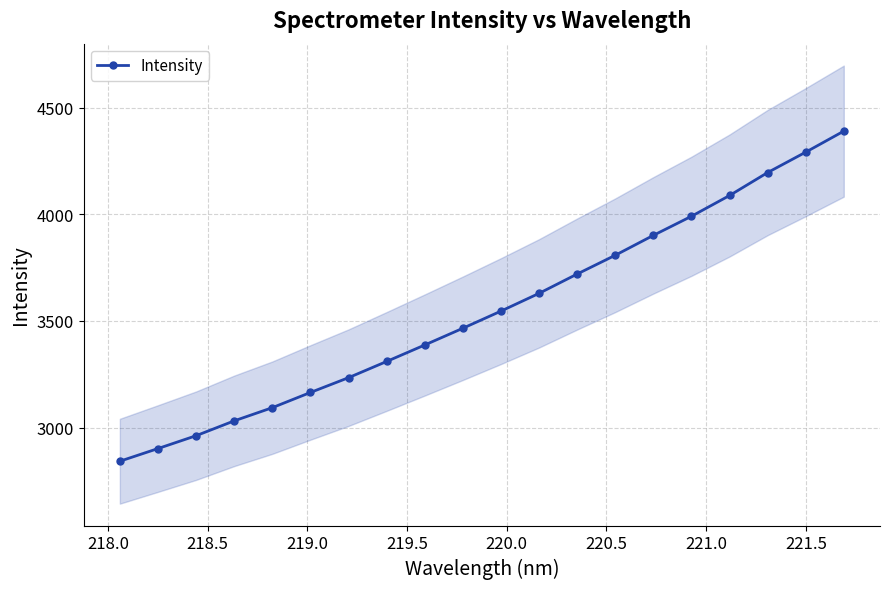

How many data points in Intensity are less than 3546?

10